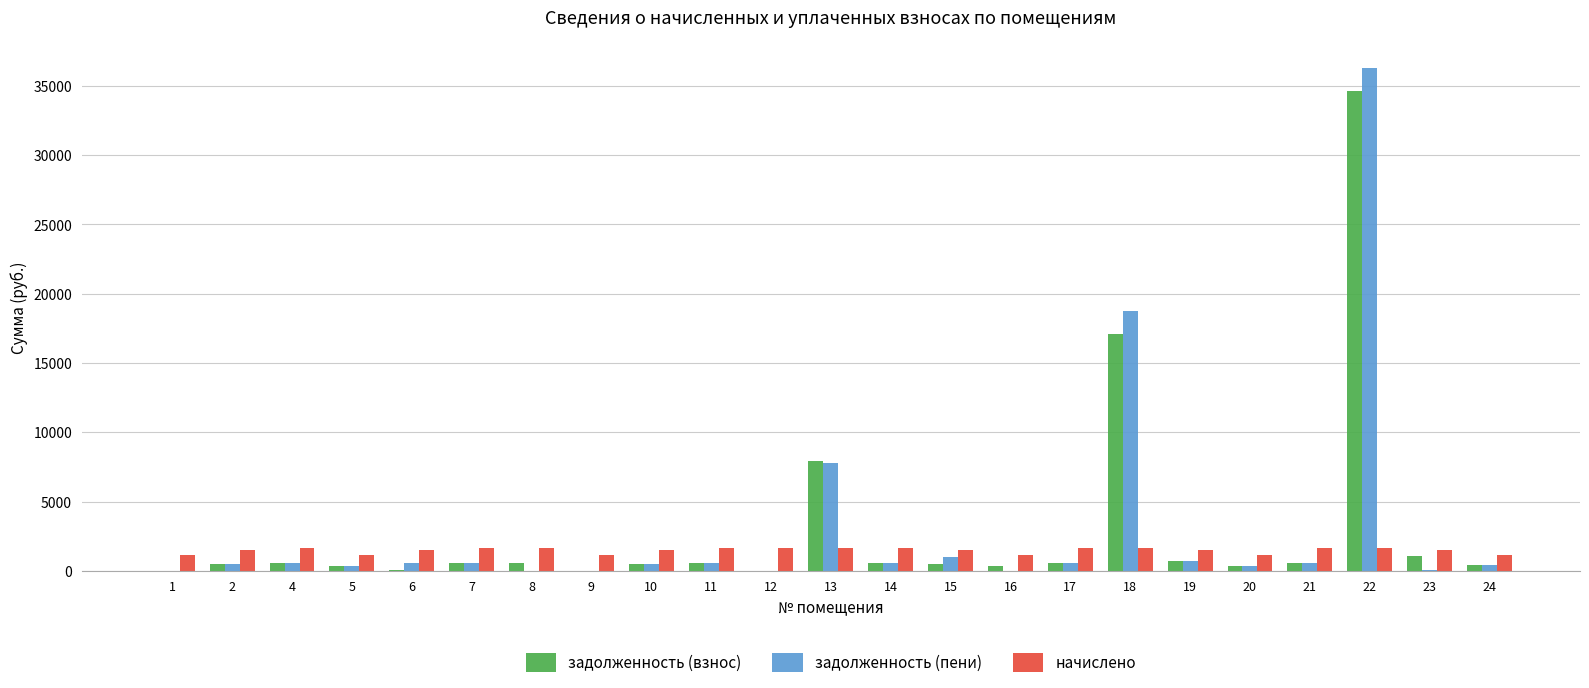

Is the value of задолженность (взнос) at 11 greater than the value of начислено at 8?

No